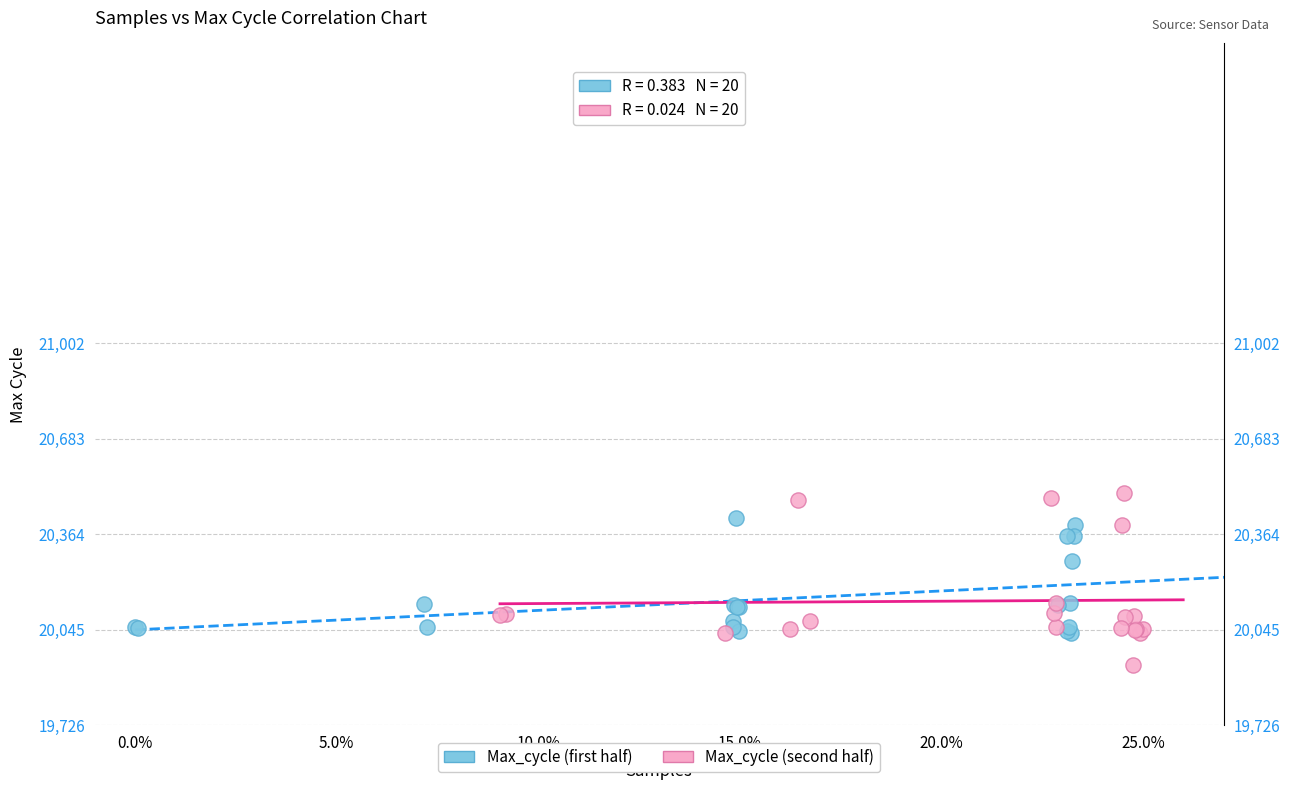

Which series reaches the minimum Y coordinate?

Max_cycle (second half)